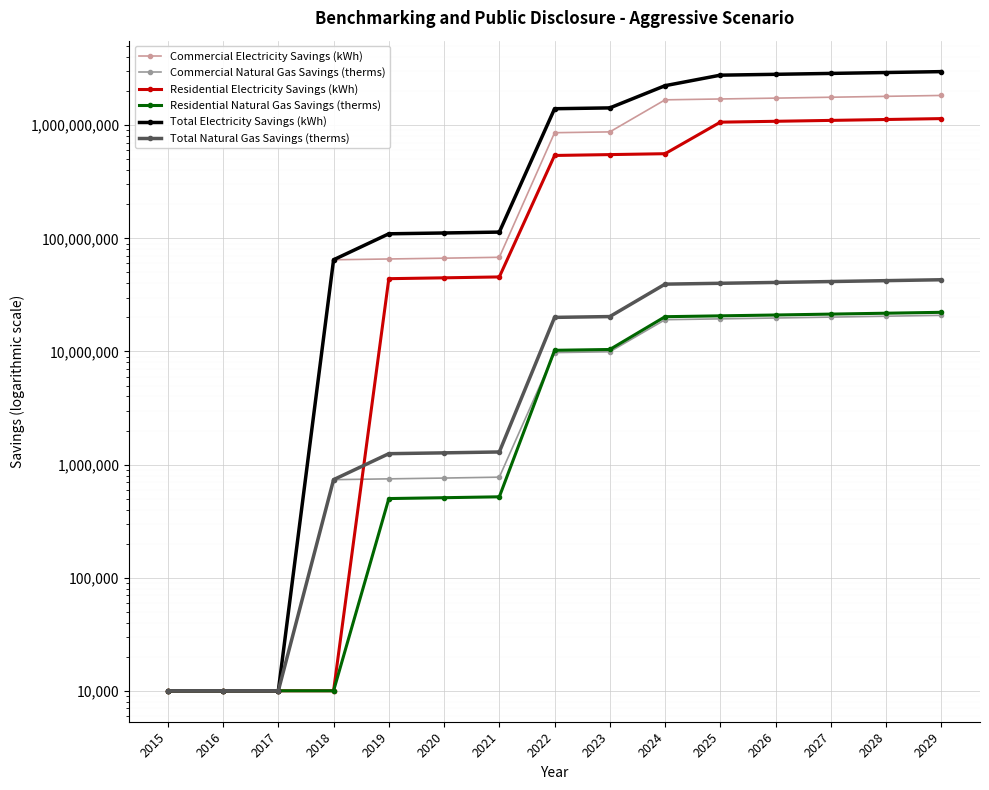

True or false: Commercial Natural Gas Savings (therms) and Total Electricity Savings (kWh) cross at least once.

False